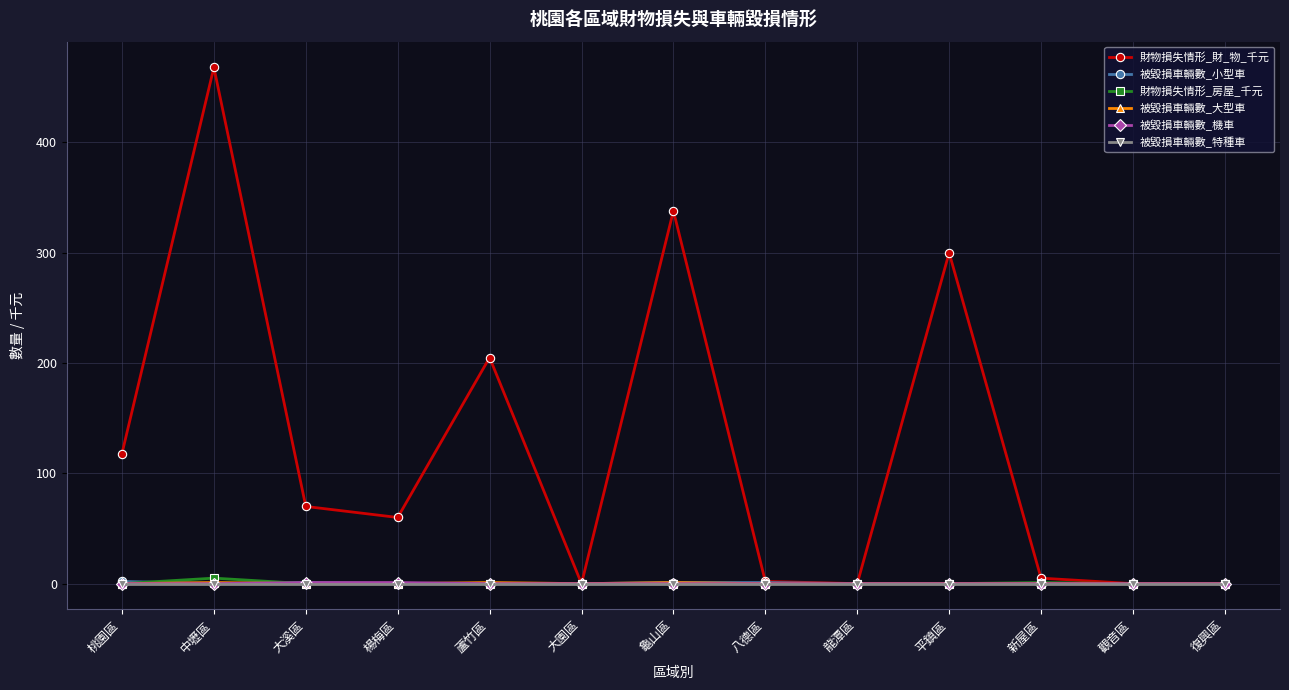

Between 蘆竹區 and 八德區, which series saw the biggest shift?

財物損失情形_財_物_千元